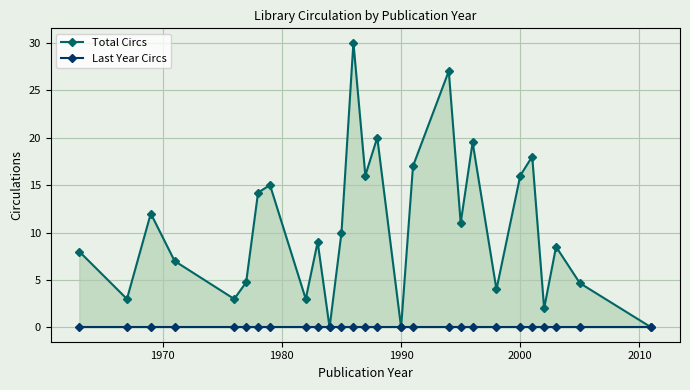

True or false: Total Circs and Last Year Circs intersect in this chart.

False